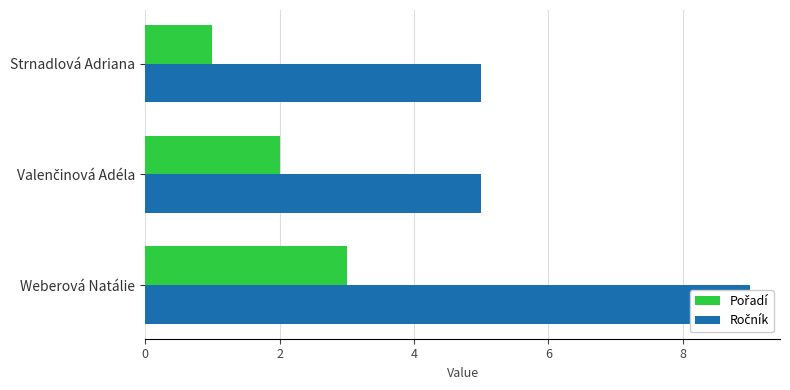

Rank the categories by Ročník value from lowest to highest.

Strnadlová Adriana, Valenčinová Adéla, Weberová Natálie